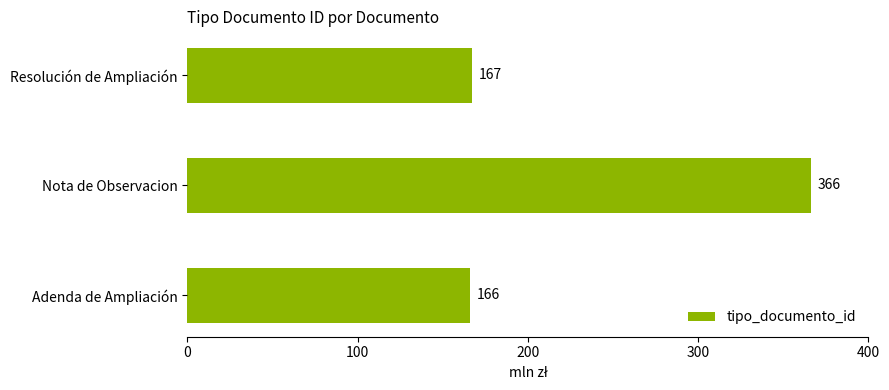

The value at Resolución de Ampliación is 167. True or false?

True